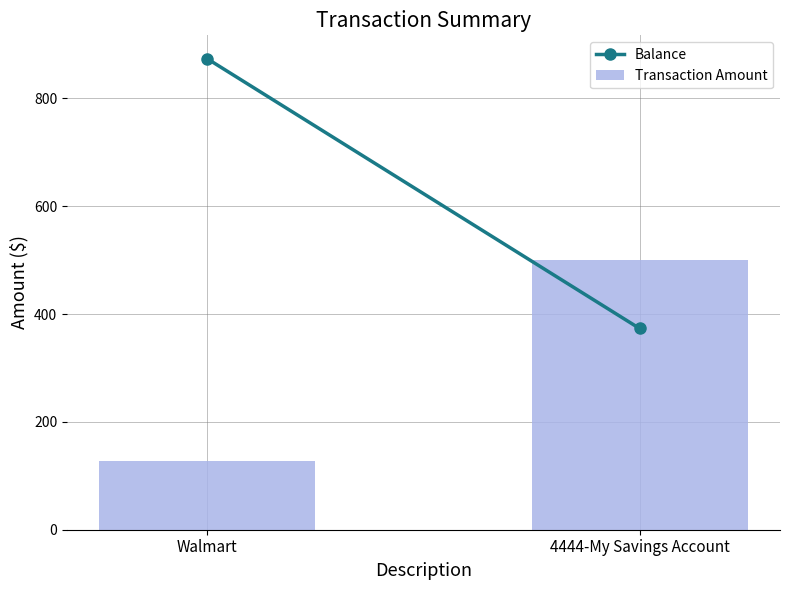

What is the minimum value shown in the chart?

126.8